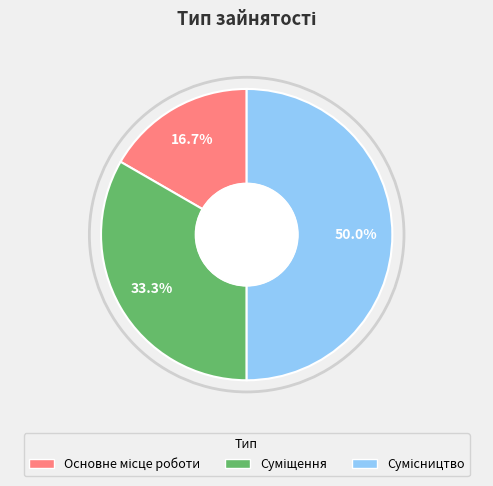

What percentage is the Основне місце роботи slice, to the nearest percent?

17%